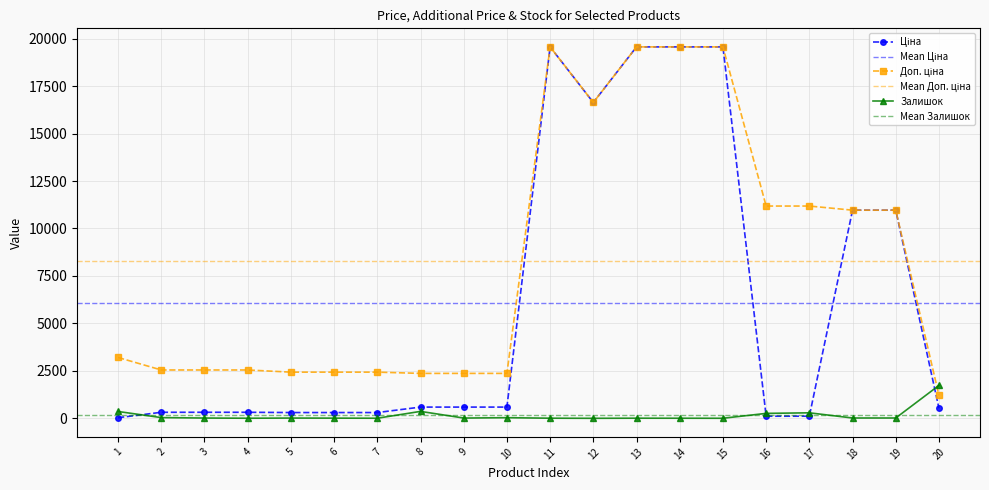

Rank the categories by Доп. ціна value from highest to lowest.

11, 13, 14, 15, 12, 16, 17, 18, 19, 1, 2, 3, 4, 5, 6, 7, 8, 9, 10, 20